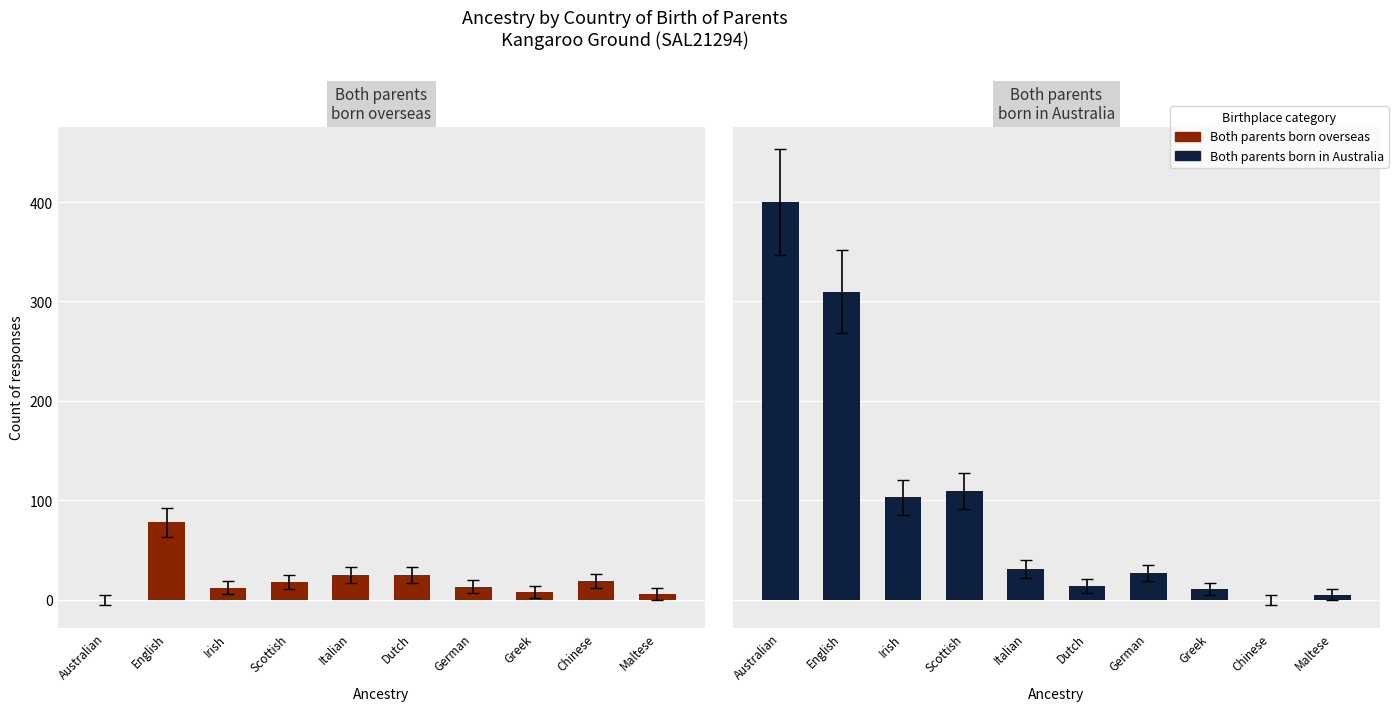

Rank the series by their average value, from highest to lowest.

Both parents born in Australia, Both parents born overseas